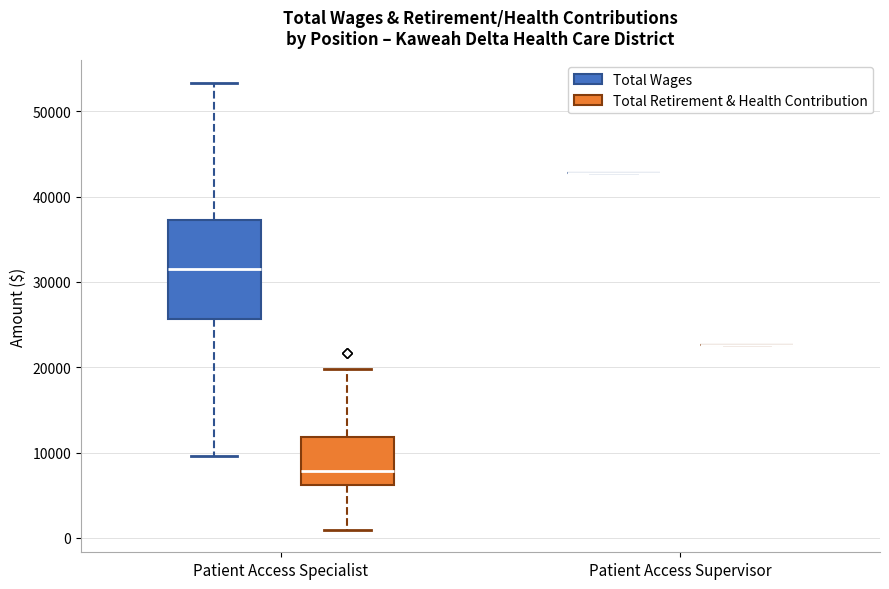

Reading left to right, read every box against the y-axis: the position of its median line, the range the box covers, and the ends of its whiskers. The values are not printed on the chart, so give them approximately, as read against the axis.

Patient Access Specialist (Total Wages): median 31000, box 26000 to 37000, whiskers 10000 to 53000
Patient Access Specialist (Total Retirement & Health Contribution): median 8000, box 6000 to 12000, whiskers 1000 to 20000
Patient Access Supervisor (Total Wages): box collapsed to a line at 43000, whiskers 43000 to 43000
Patient Access Supervisor (Total Retirement & Health Contribution): box collapsed to a line at 23000, whiskers 23000 to 23000